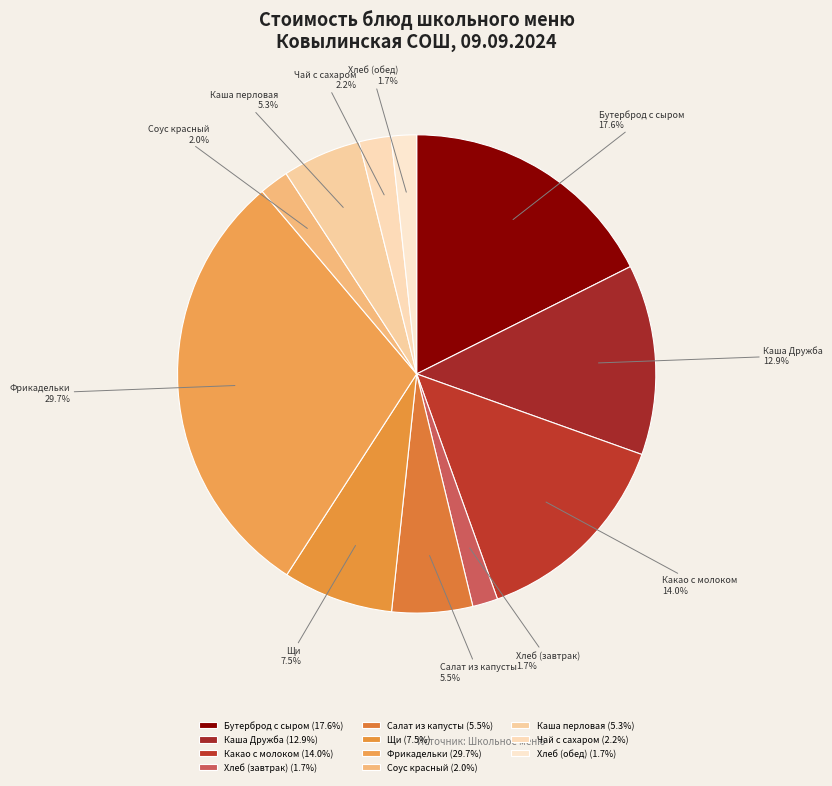

Does Салат из капусты account for over 50% of the chart?

No